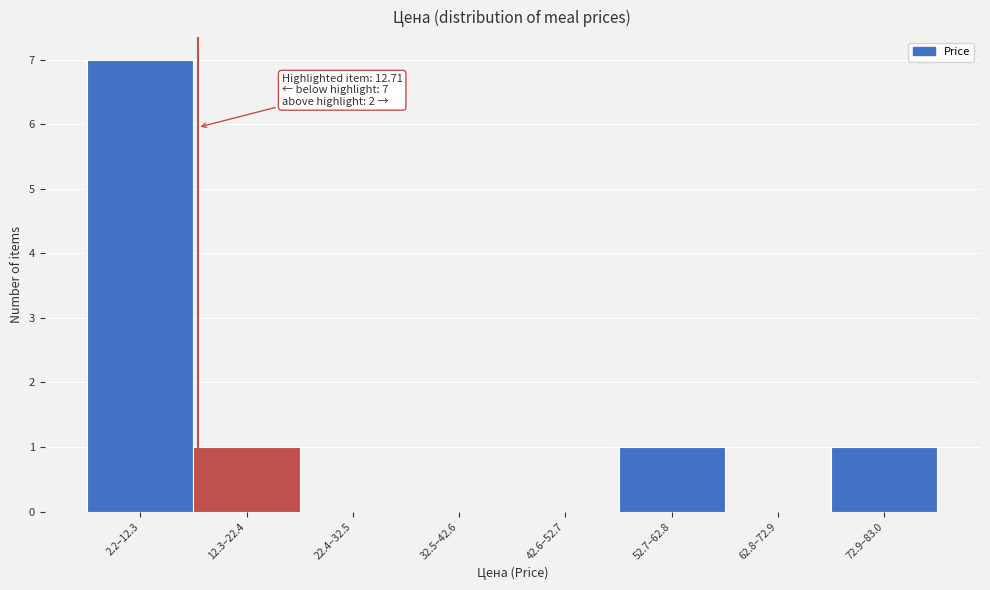

Reading right to left, what are all the values shown in this chart?

72.9–83.0=1	62.8–72.9=0	52.7–62.8=1	42.6–52.7=0	32.5–42.6=0	22.4–32.5=0	12.3–22.4=1	2.2–12.3=7